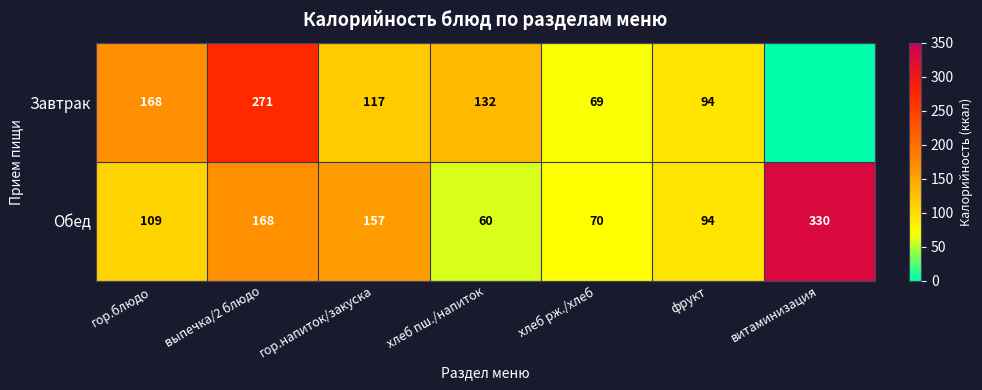

Is the value of Обед at гор.напиток/закуска greater than the value of Завтрак at хлеб пш./напиток?

Yes